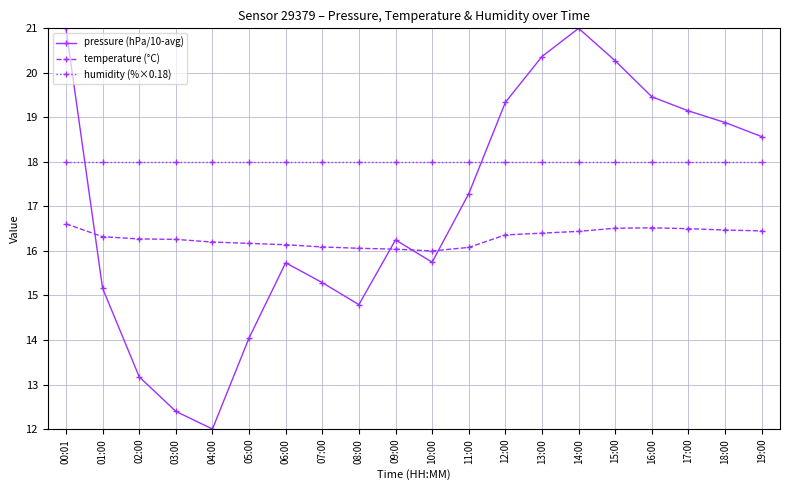

True or false: temperature (°C) has more than 0 interior local peaks.

True